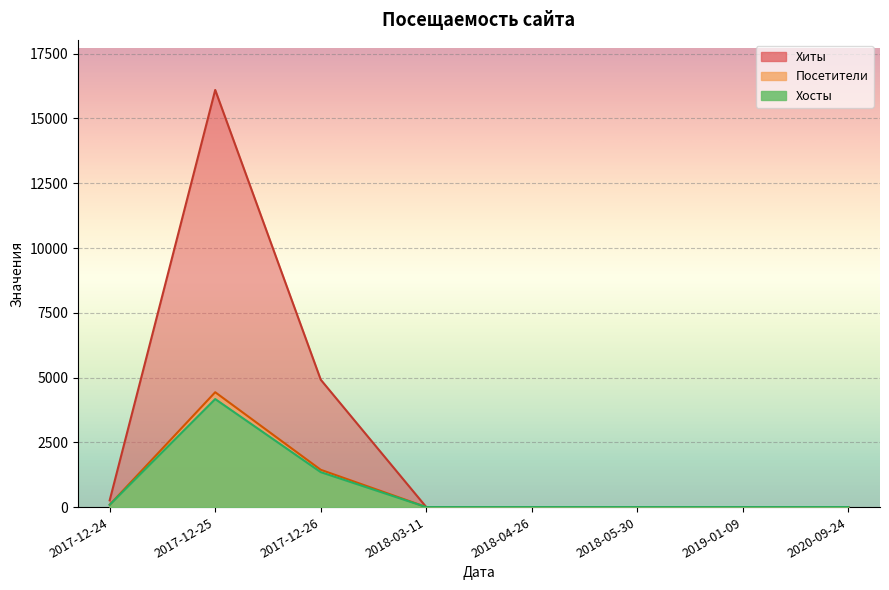

What is the label of the 5th point from the right?

2018-03-11